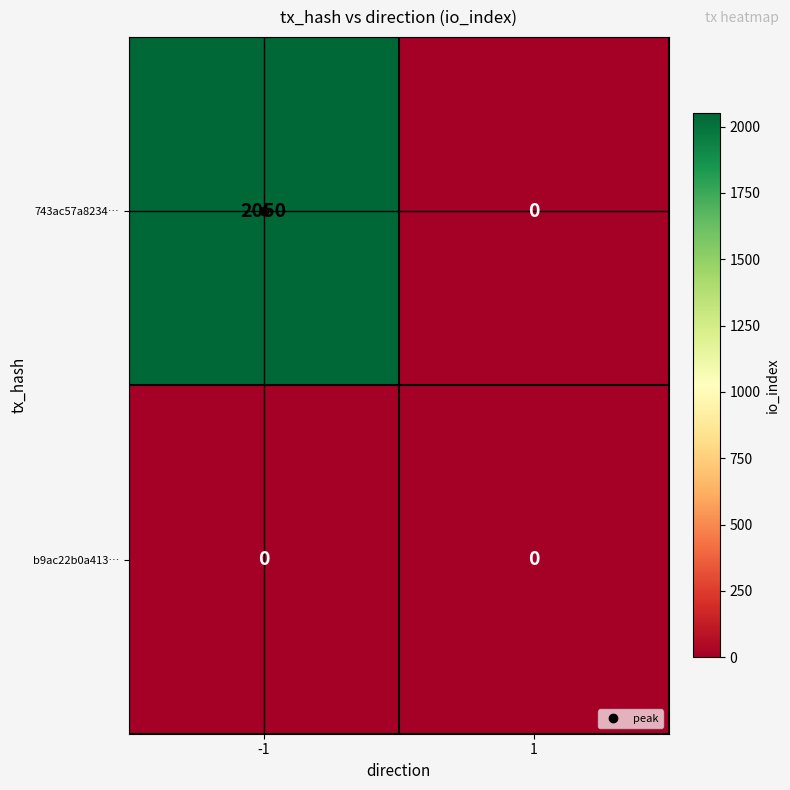

Which series changed the most between -1 and 1?

743ac57a8234…